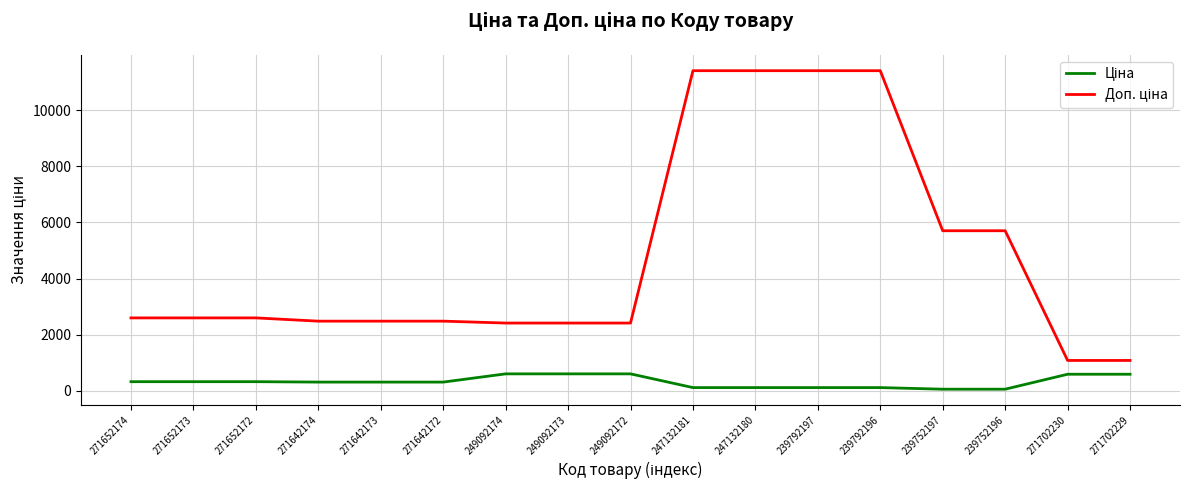

What is the total value across all series at 271642174?

2792.7